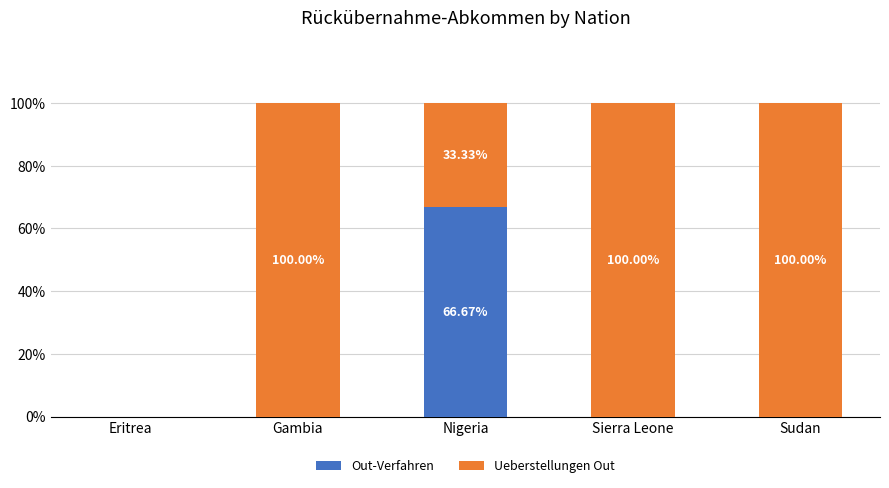

Which category has the highest value in the Out-Verfahren series?

Nigeria